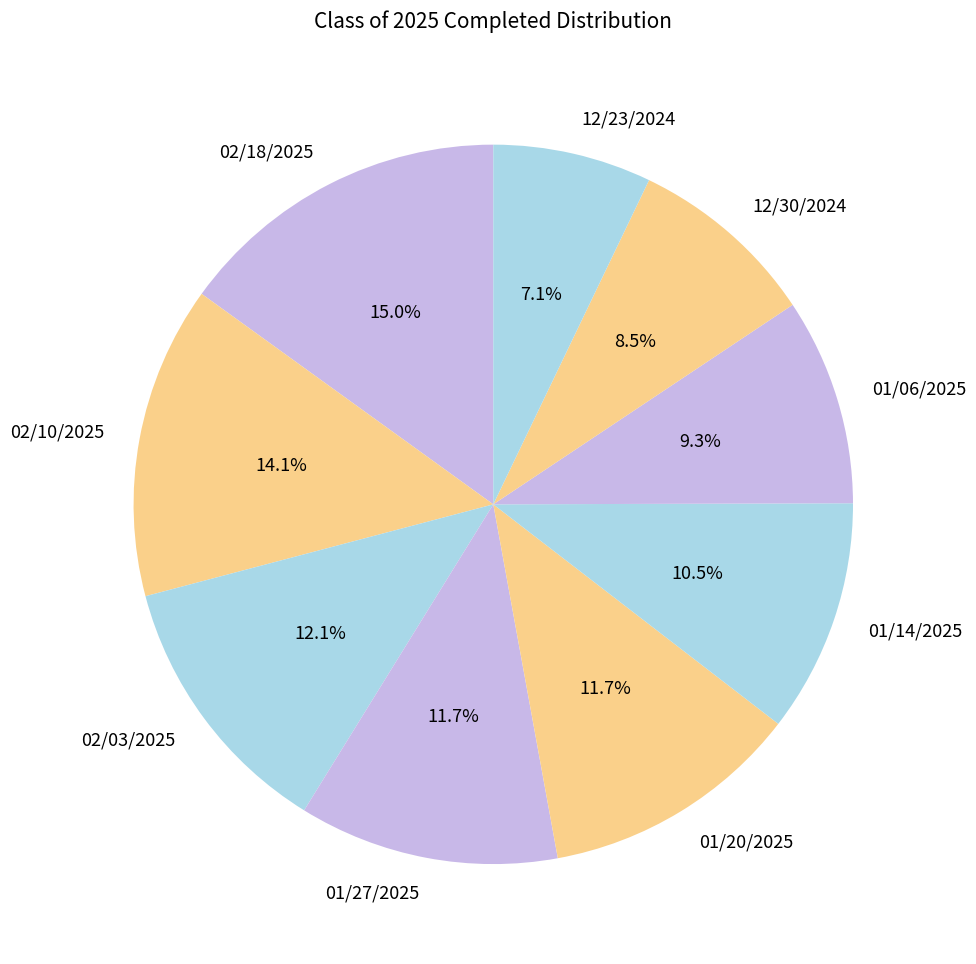

Is 02/18/2025 the majority of the pie?

No